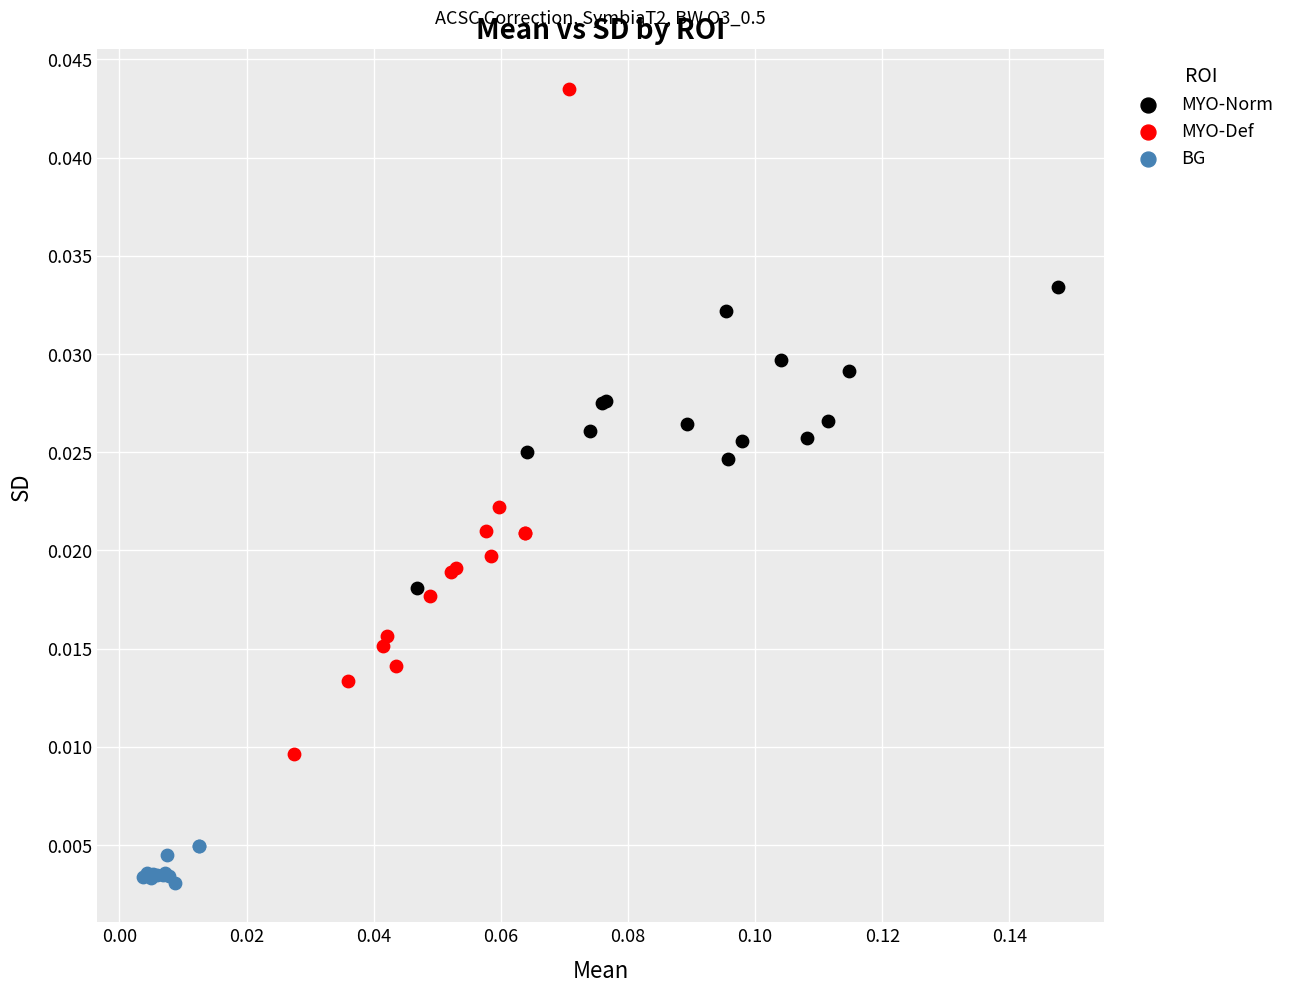

Which series reaches the maximum Y coordinate?

MYO-Def